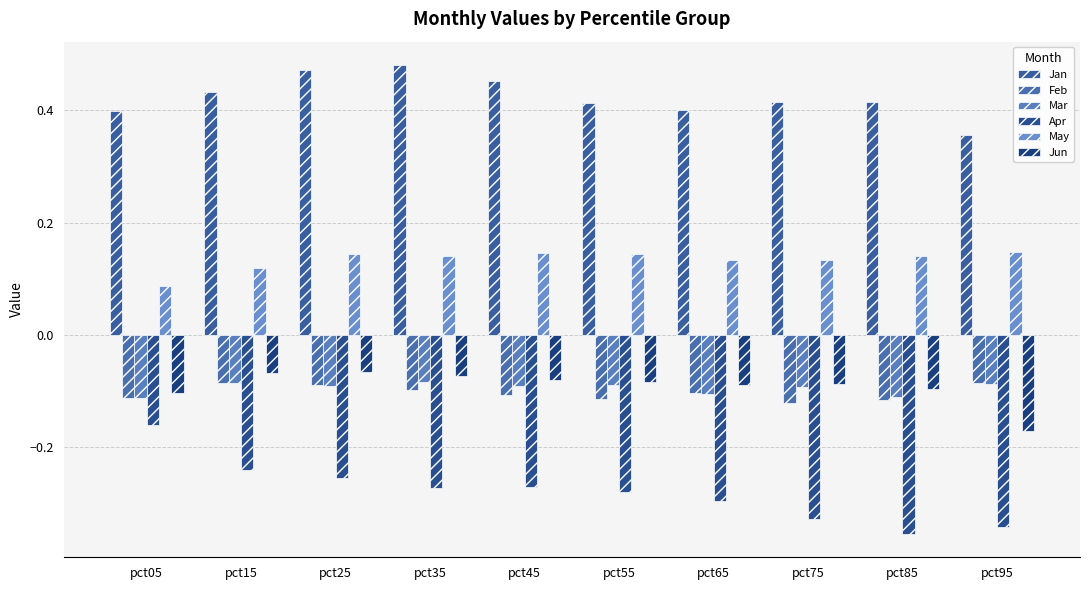

What is the spread (max minus min) of values at pct25?

0.7